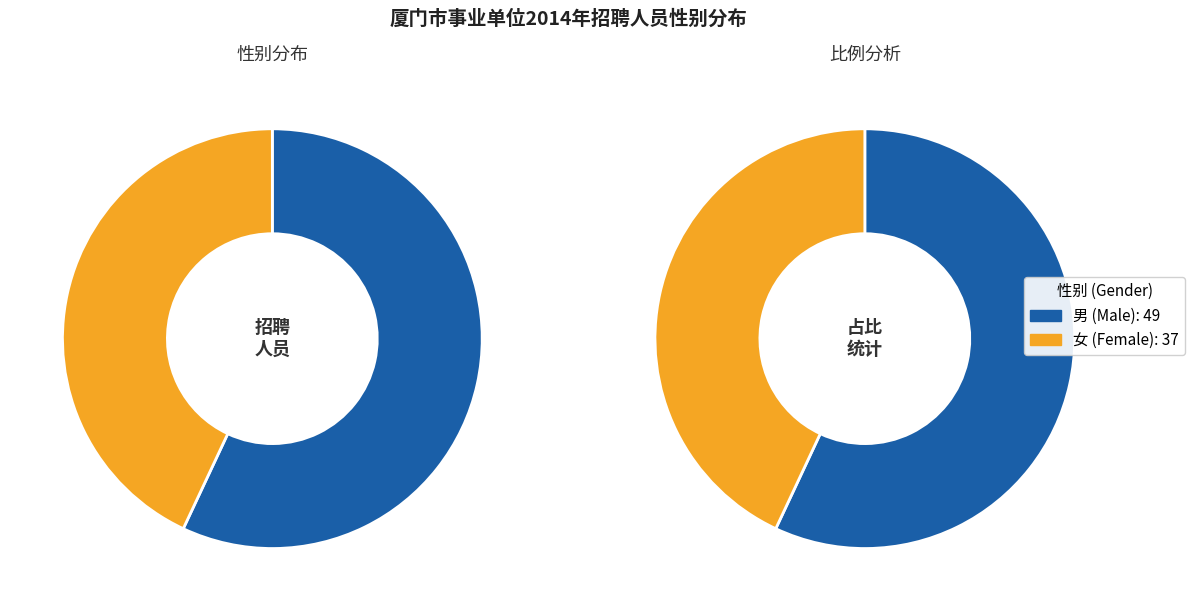

How many segments does this pie chart have?

2